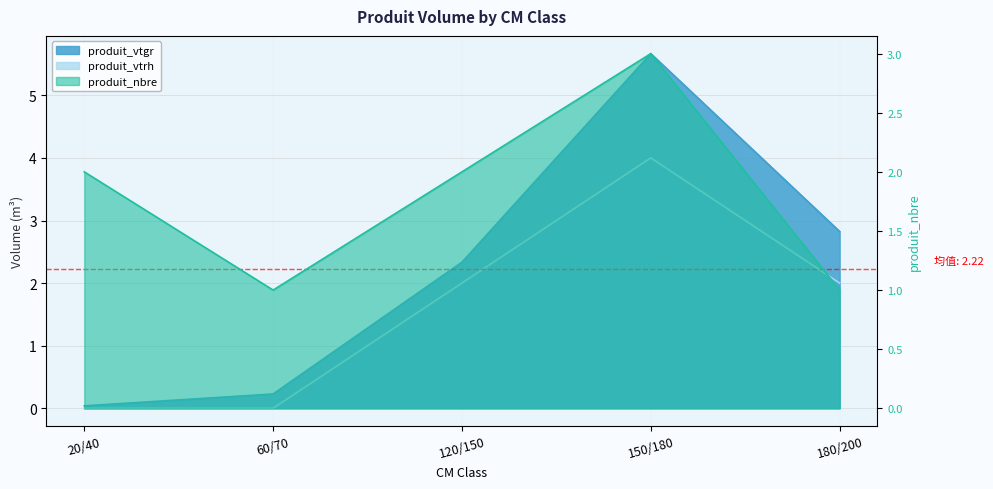

True or false: produit_vtgr and produit_nbre intersect in this chart.

True